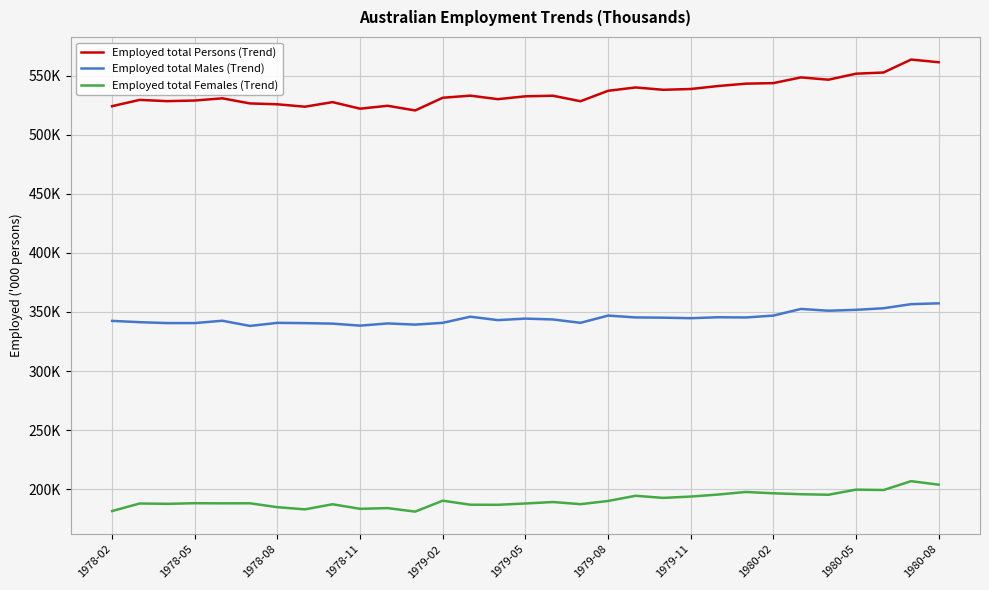

Rank the categories by Employed total Females (Trend) value from highest to lowest.

29, 30, 27, 28, 23, 24, 25, 22, 26, 19, 21, 20, 12, 18, 16, 1978-11, 1979-05, 1979-02, 15, 1978-05, 1978-08, 17, 1980-02, 13, 14, 1979-08, 1980-08, 1980-05, 1979-11, 1978-02, 11